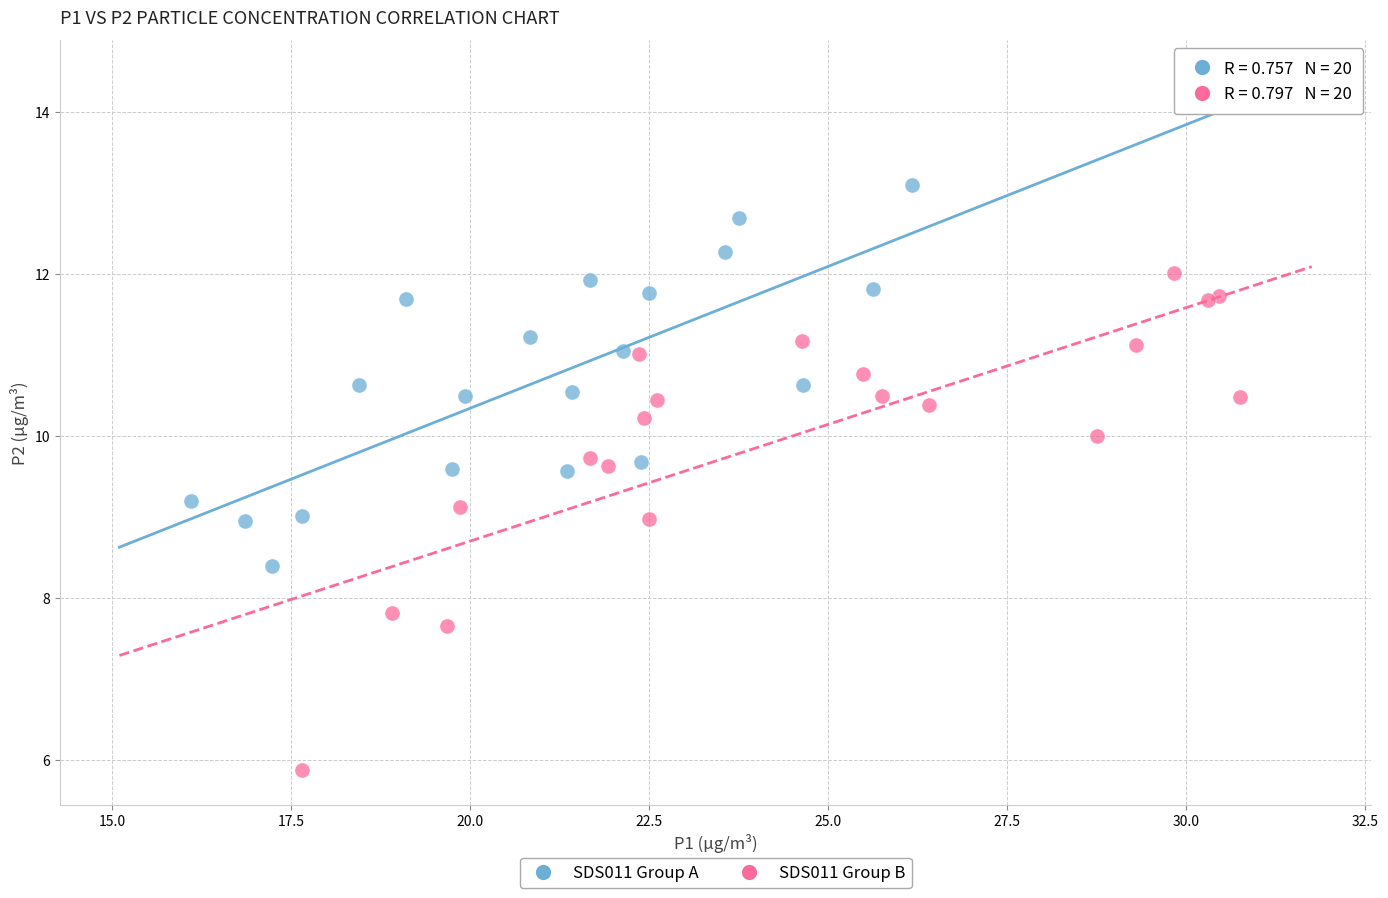

Which series contains the lowest Y value?

SDS011 Group B